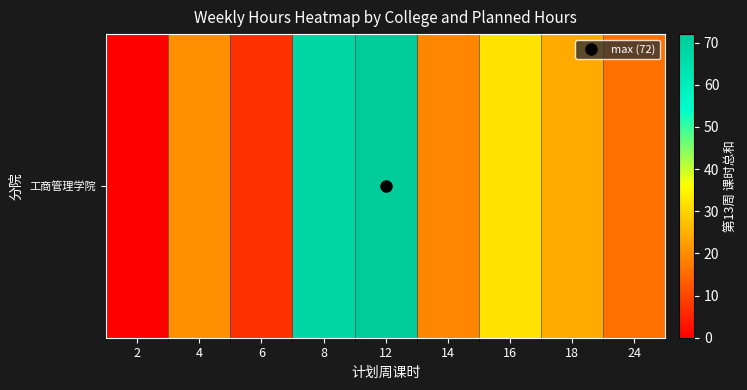

Between 2 and 24, which is larger?

24